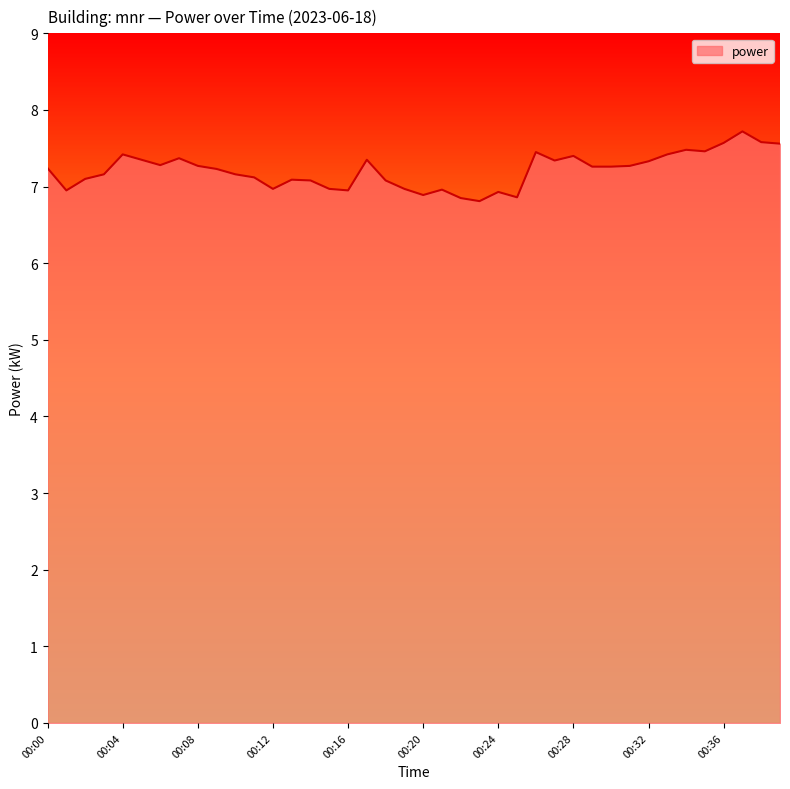

What is the minimum value shown in the chart?

6.8